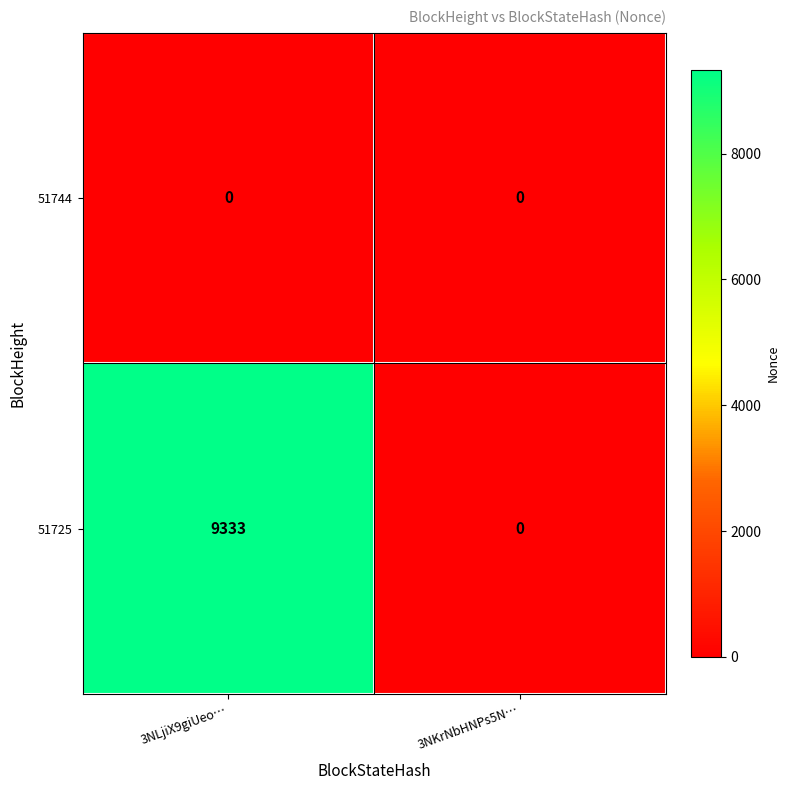

At which label does 51725 reach its minimum?

3NKrNbHNPs5N…